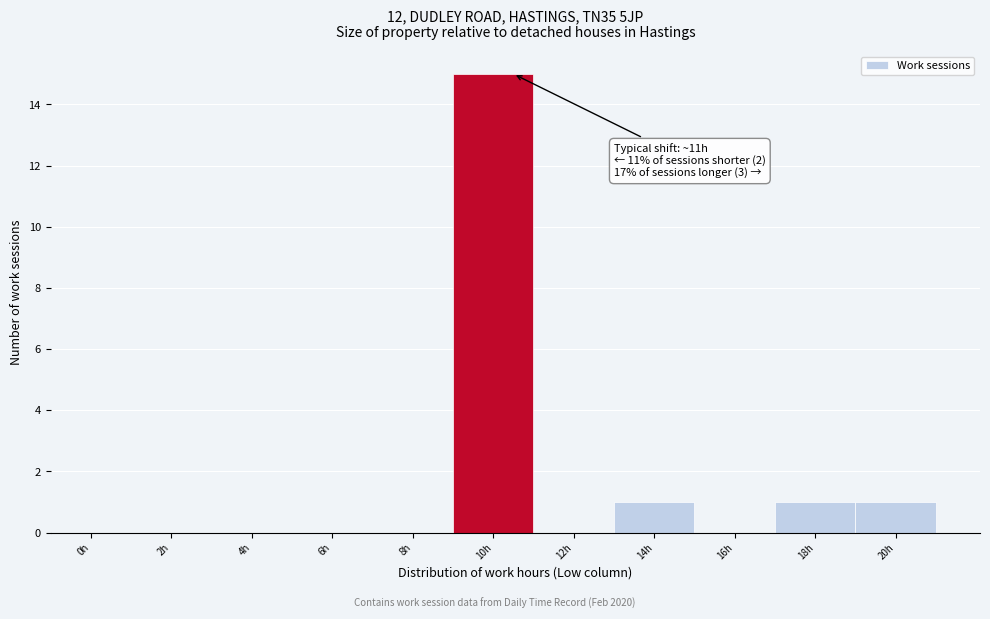

Reading left to right, what are all the values shown in this chart?

0h=0	2h=0	4h=0	6h=0	8h=0	10h=15	12h=0	14h=1	16h=0	18h=1	20h=1